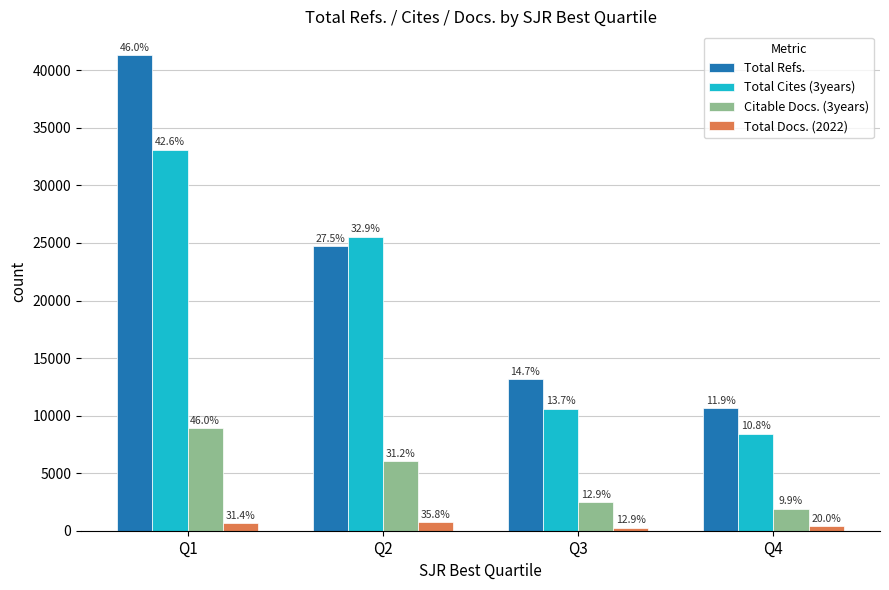

List the labels in order of Total Cites (3years) value, largest first.

Q1, Q2, Q3, Q4